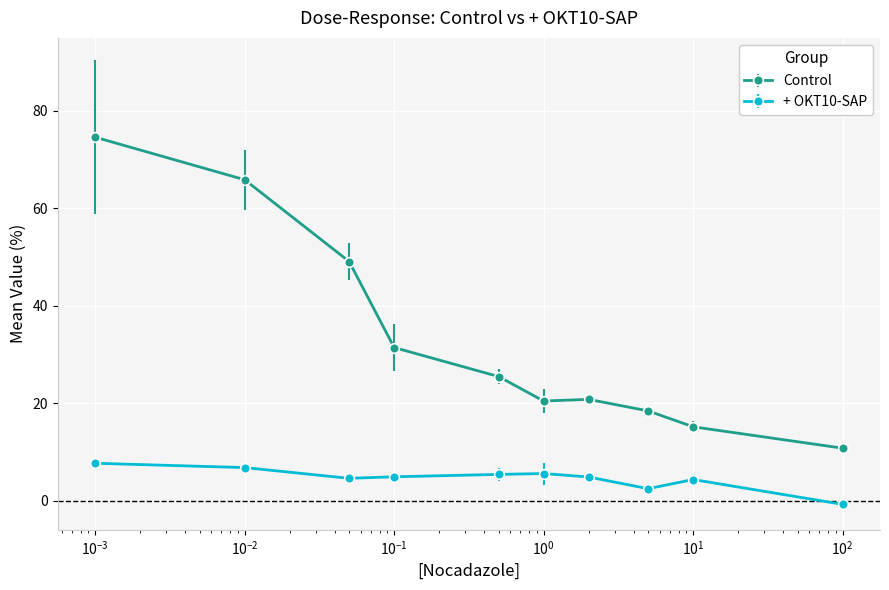

How many values in the Control series exceed 25?

5